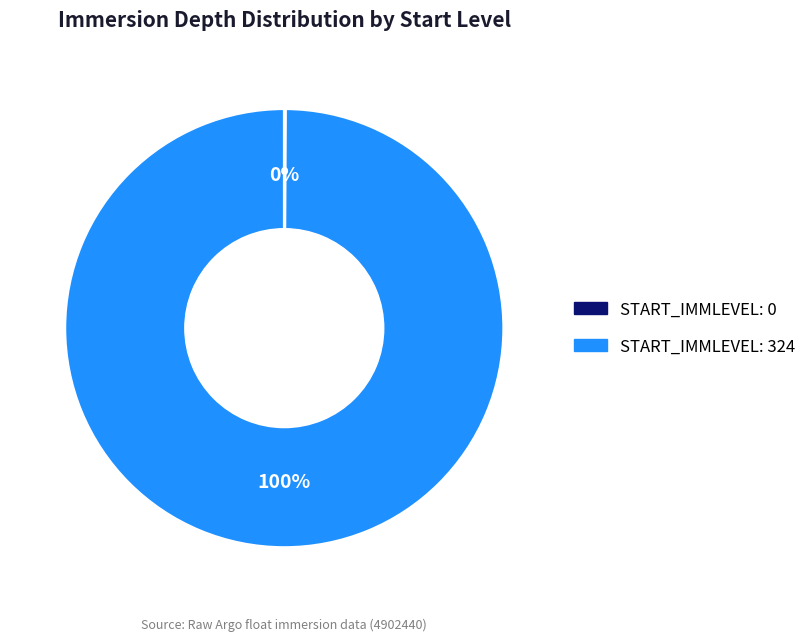

What percentage is the START_IMMLEVEL: 324 slice, to the nearest percent?

100%